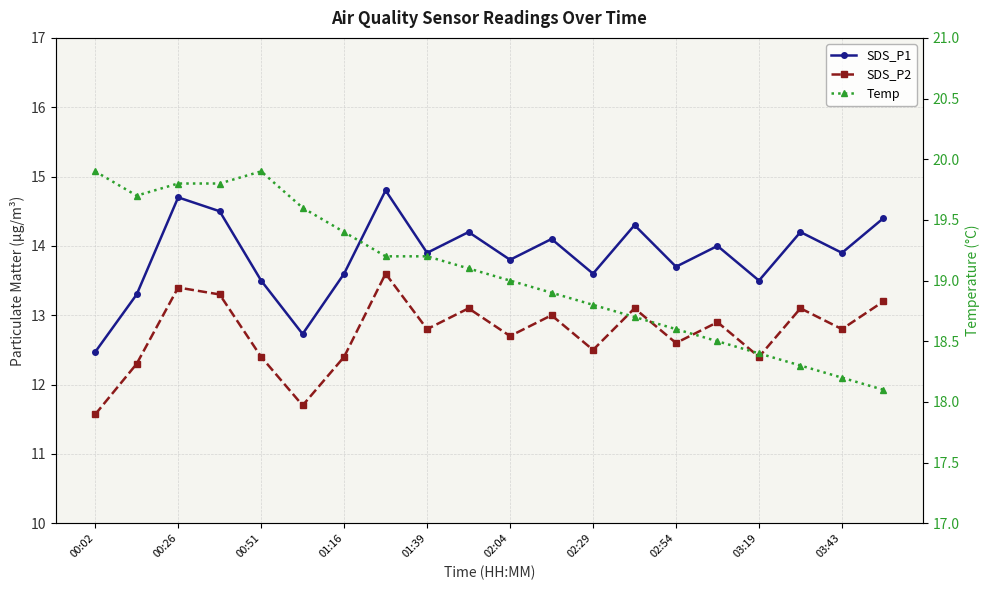

Rank the series by their average value, from lowest to highest.

SDS_P2, SDS_P1, Temp